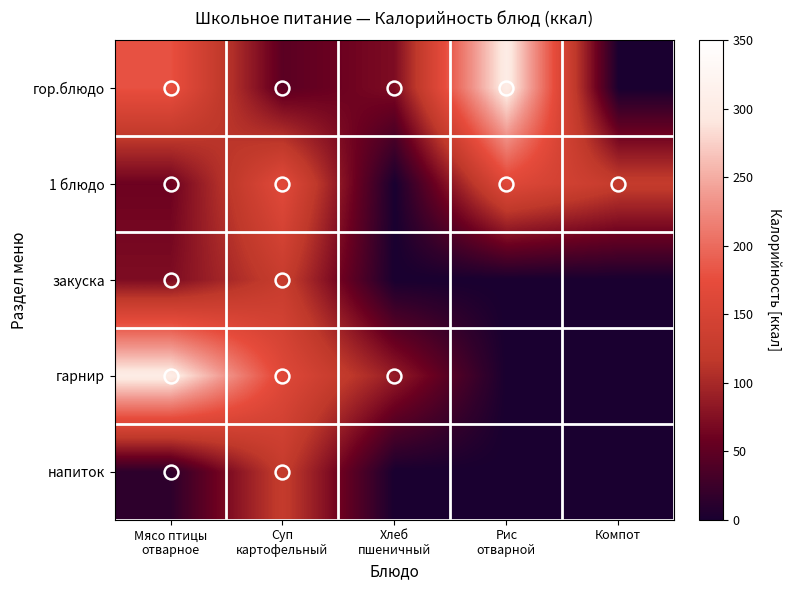

At Рис отварной, list the series in order from largest to smallest.

гор.блюдо, 1 блюдо, закуска, гарнир, напиток